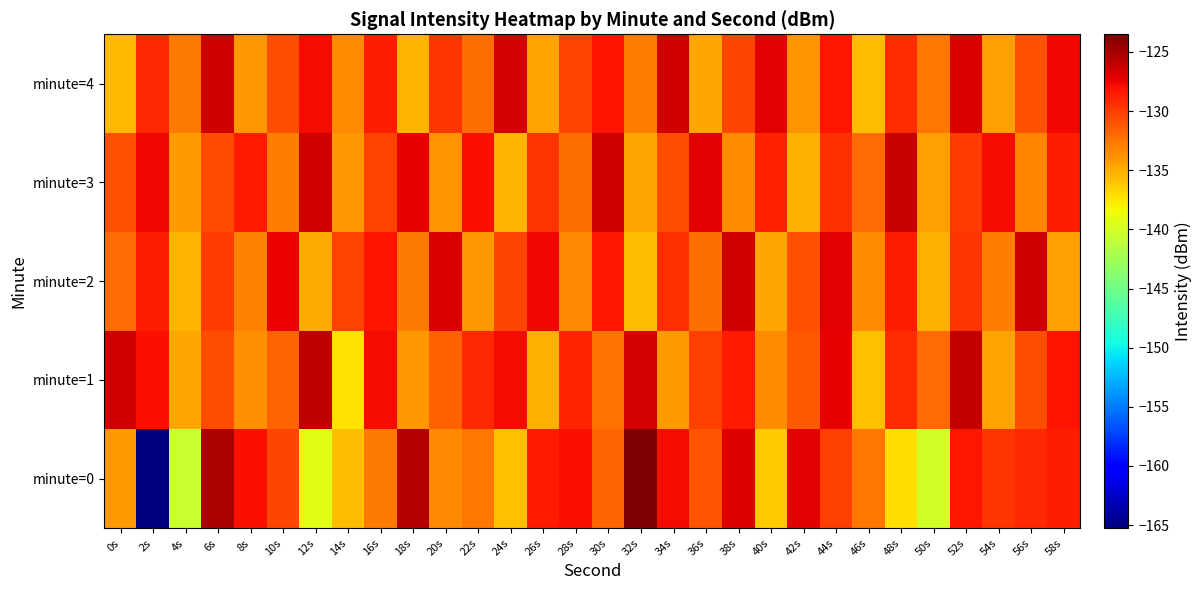

What is the greatest value displayed?

-123.5